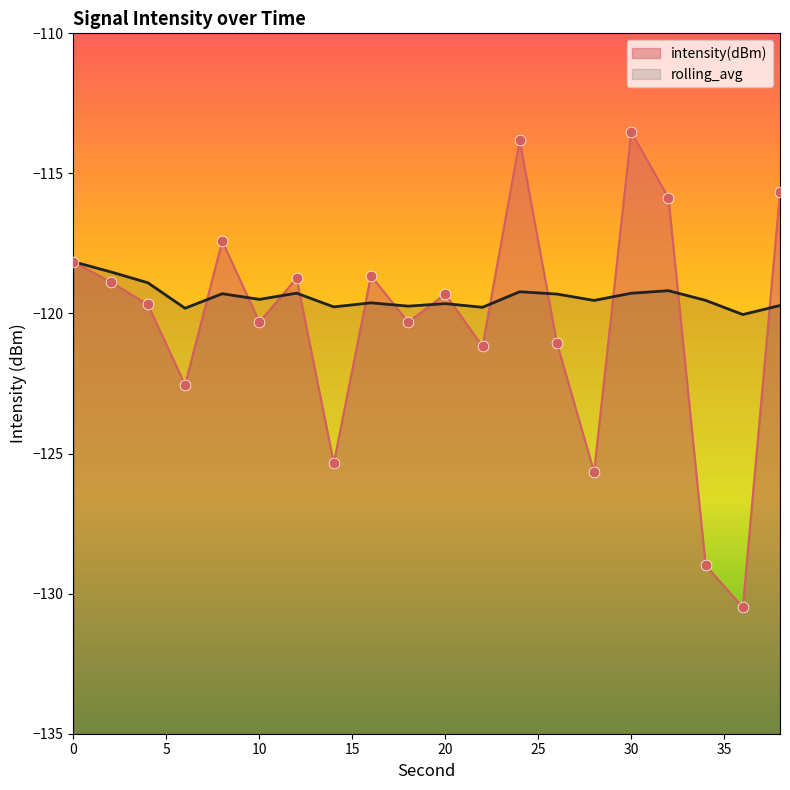

Which series has the widest spread of Y values?

intensity(dBm)